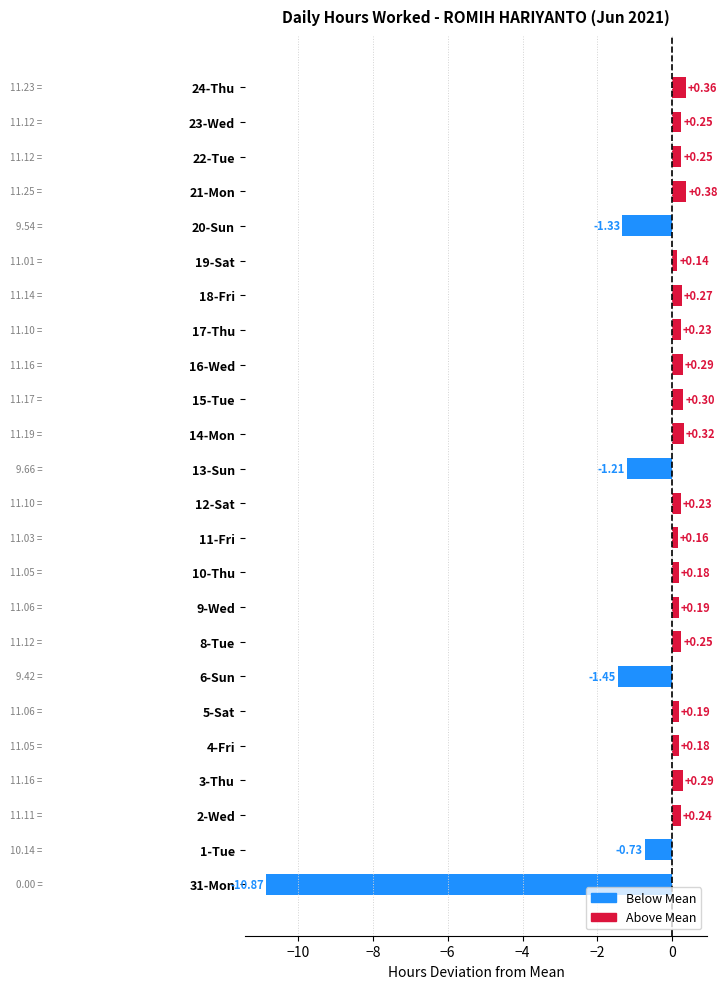

How many values are below 0?

5